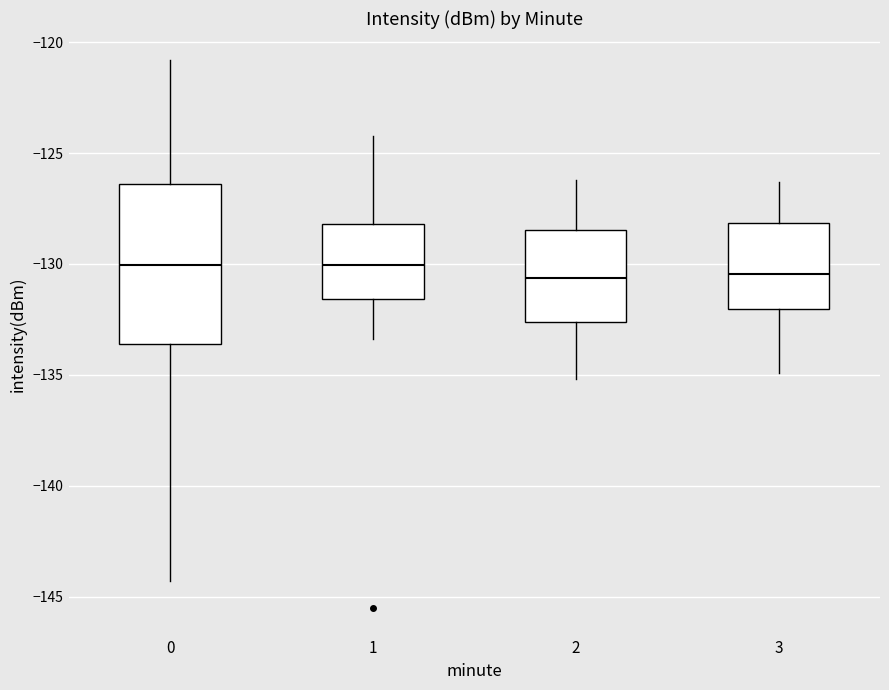

Where is the upper edge of the box at x = 1 on the y-axis? The values are not printed on the chart, so give them approximately, as read against the axis.

-128.0